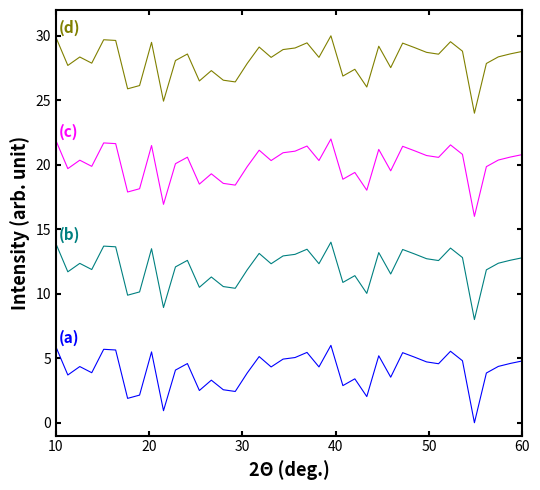

What is the maximum value shown in the chart?

30.0